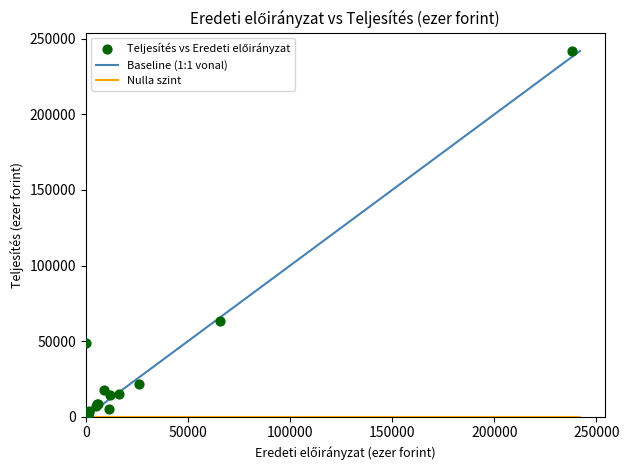

What Y value in the scatter plot is closest to 121044?

63579